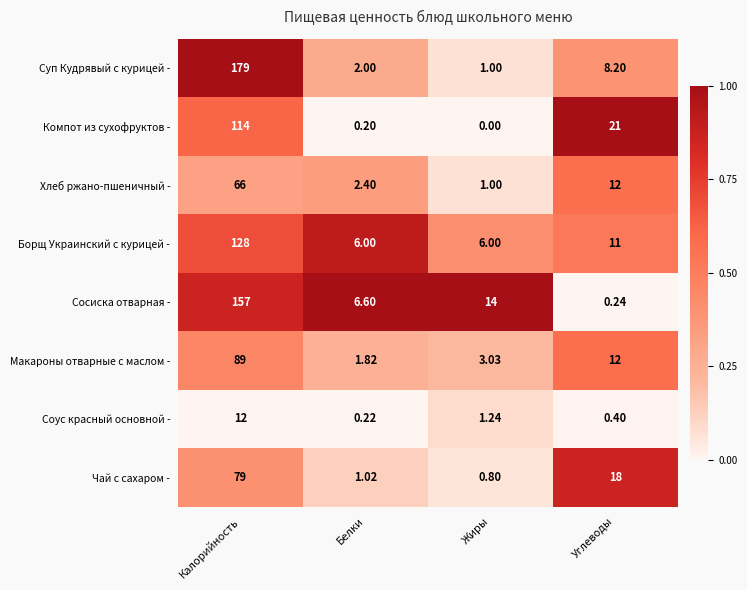

Rank the series at Калорийность from lowest to highest value.

Соус красный основной -, Хлеб ржано-пшеничный -, Чай с сахаром -, Макароны отварные с маслом -, Компот из сухофруктов -, Борщ Украинский с курицей -, Сосиска отварная -, Суп Кудрявый с курицей -